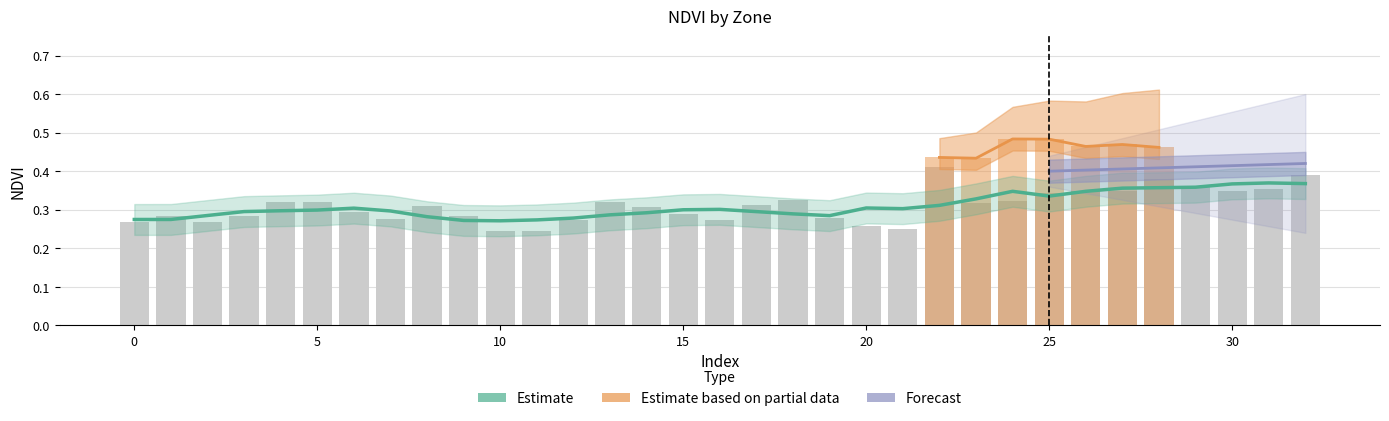

How many values are between 0 and 1?

33